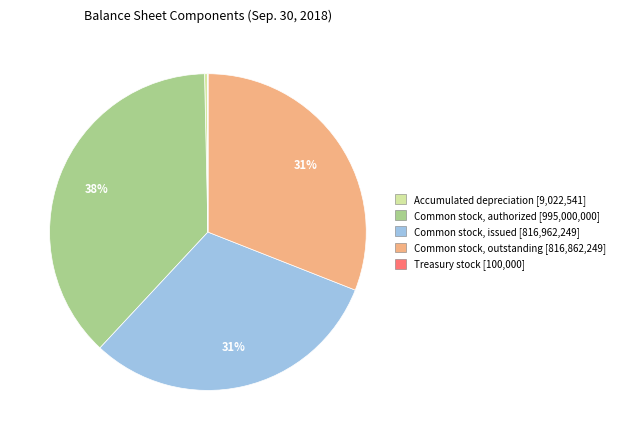

Is there a majority slice in this chart?

No